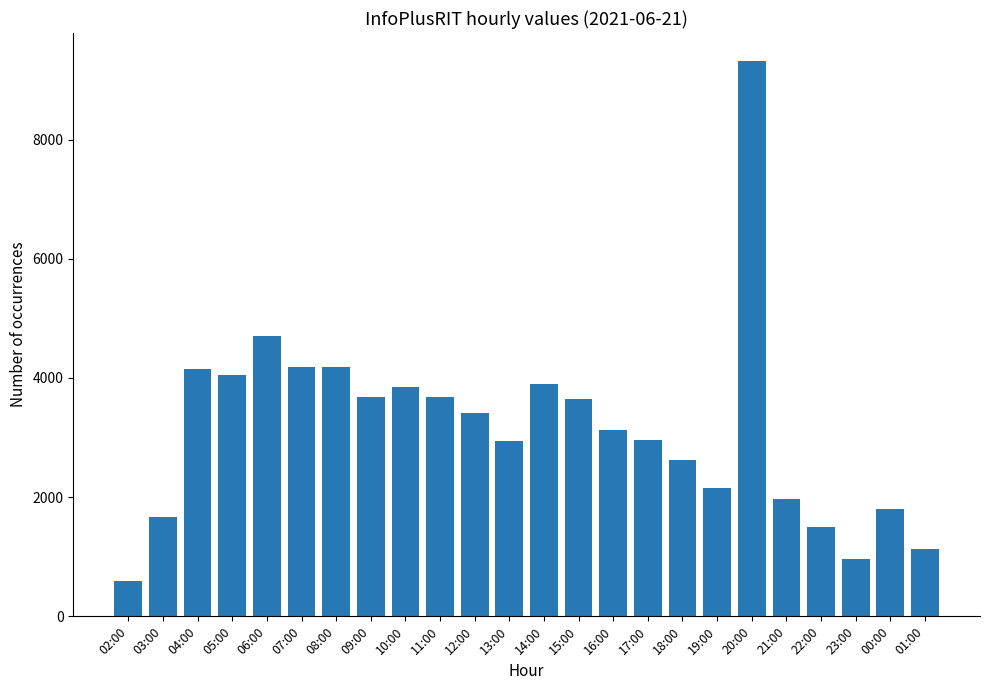

What is the label of the 13th bar from the left?

14:00